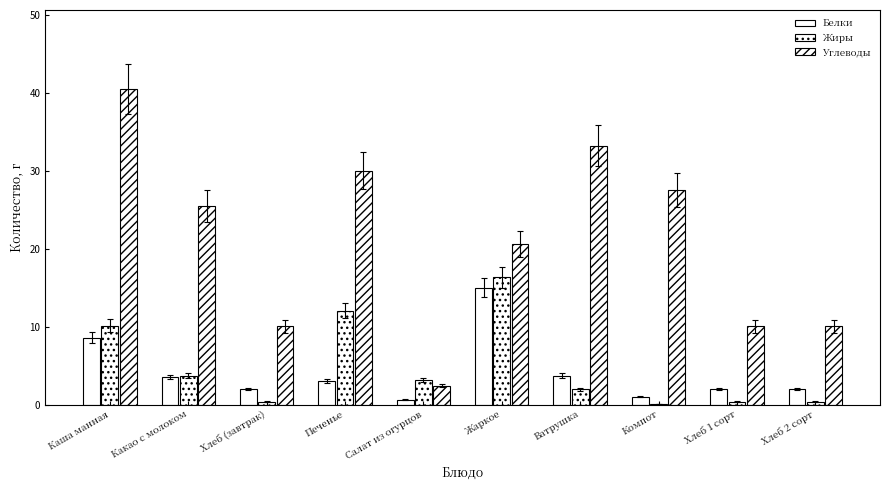

What is the average value of the Белки series?

4.1